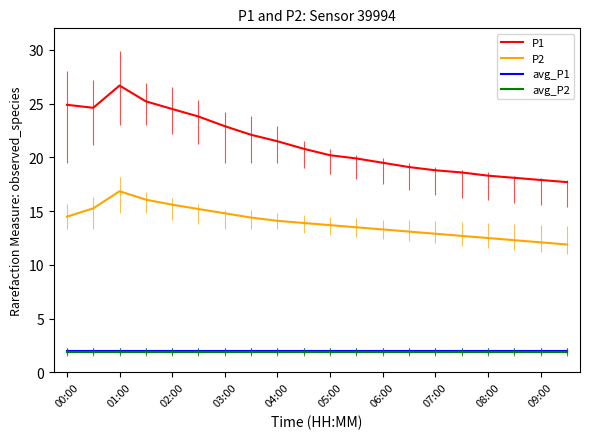

Which series has the widest spread of values?

P1